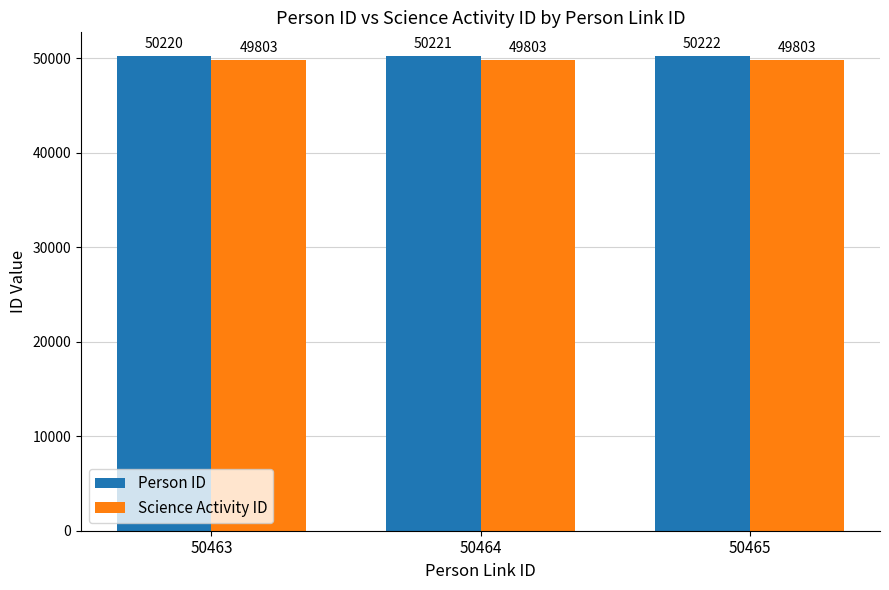

How many bars are there in each group?

2